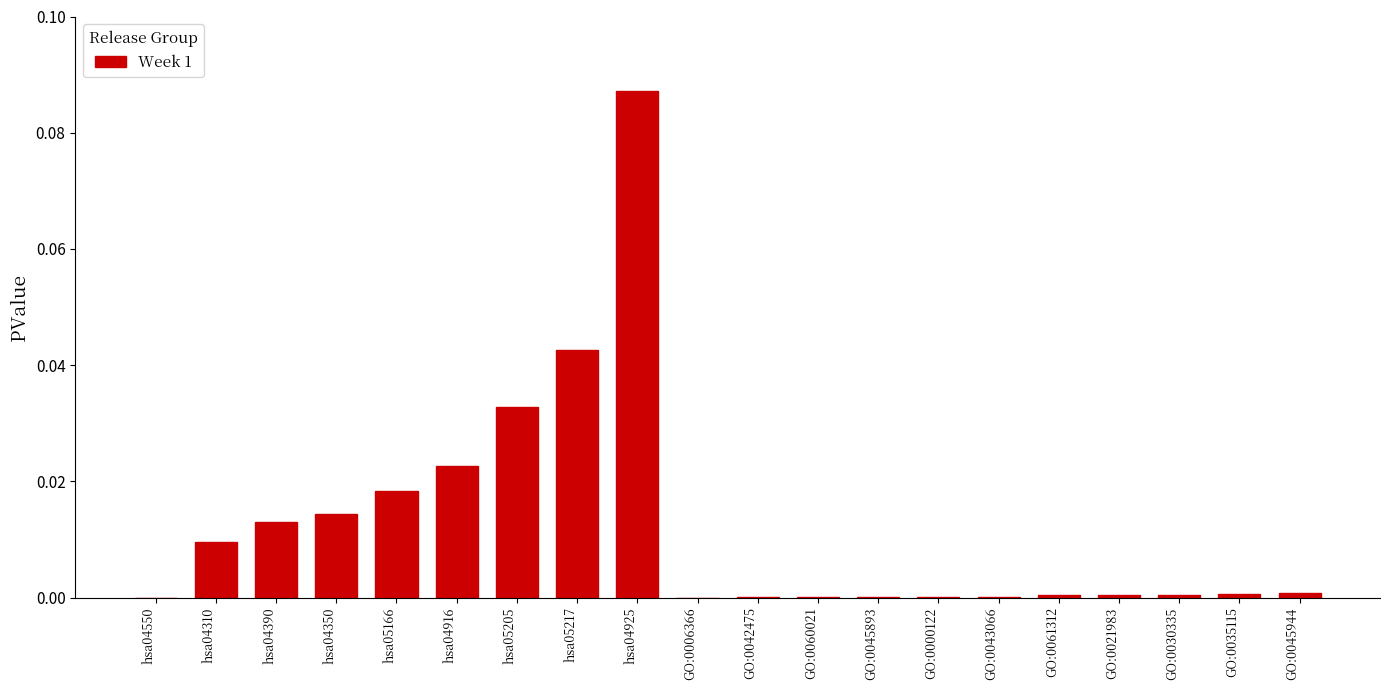

The value at GO:0045893 is 0.0. True or false?

True